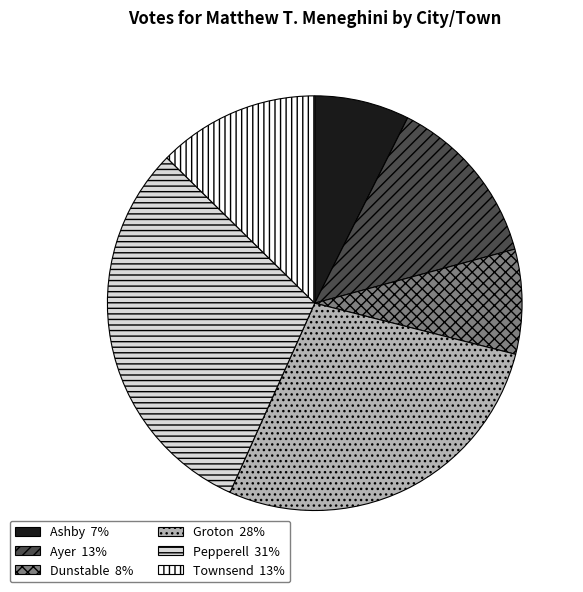

Is the sum of Townsend 13% and Groton 28% greater than half?

No